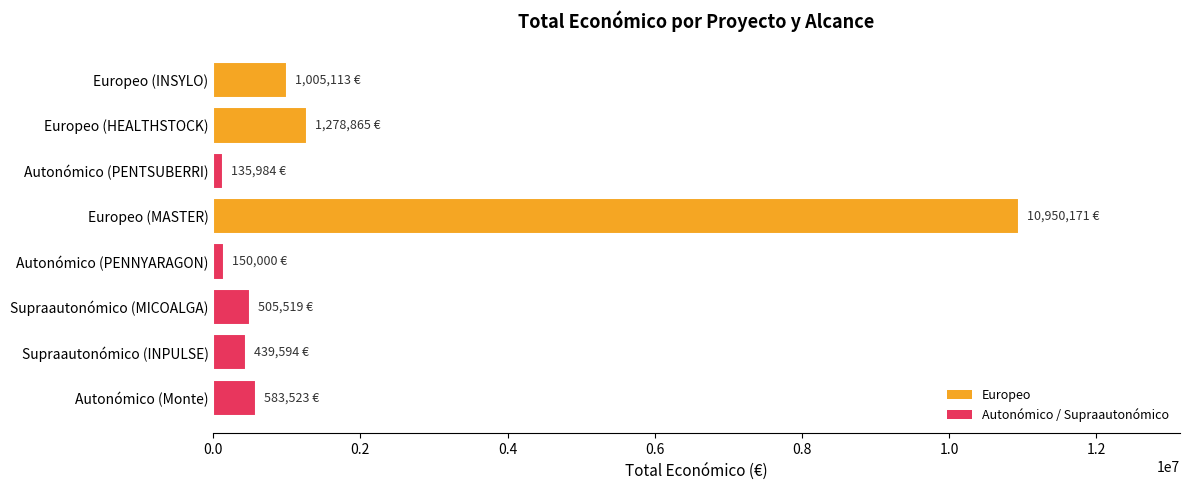

How many data points are less than 583523?

4